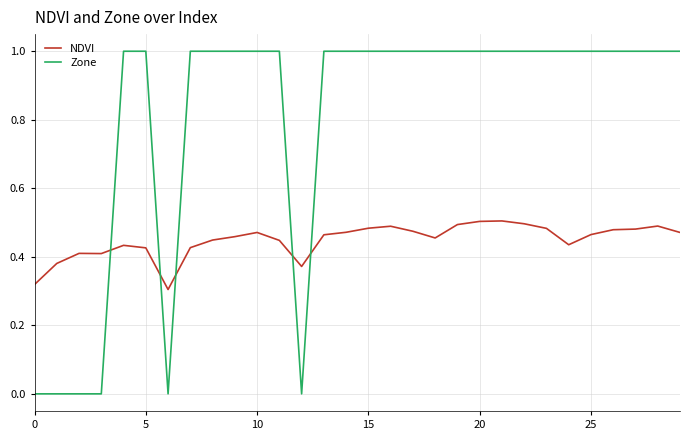

What is the difference between the maximum and minimum values in the Zone series?

1.0